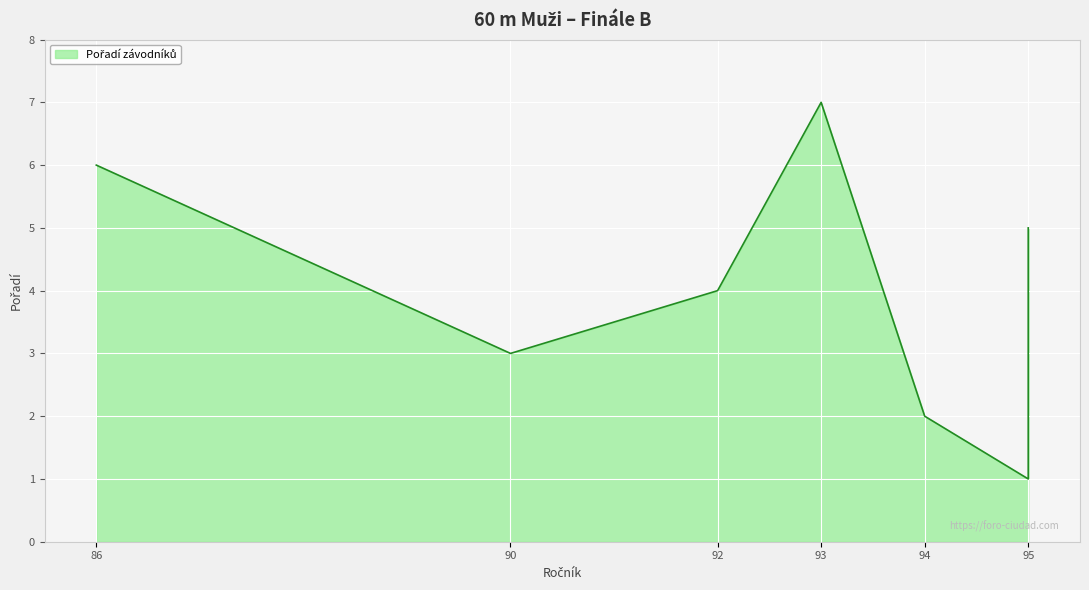

Does the chart display data point markers on the line(s)?

No